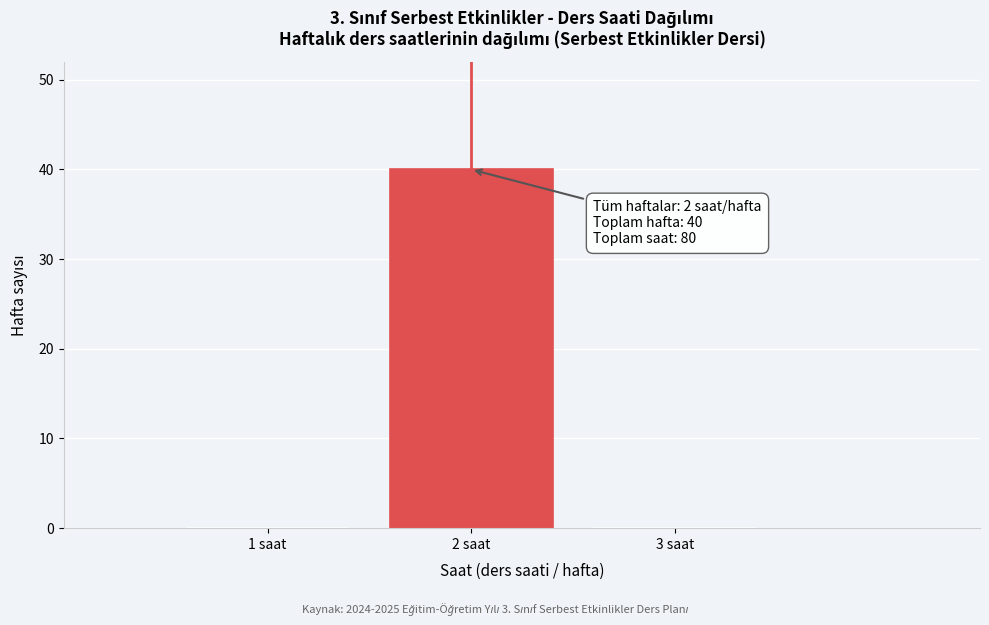

Over which range of the x-axis is the bar tallest?

1.5 to 2.5